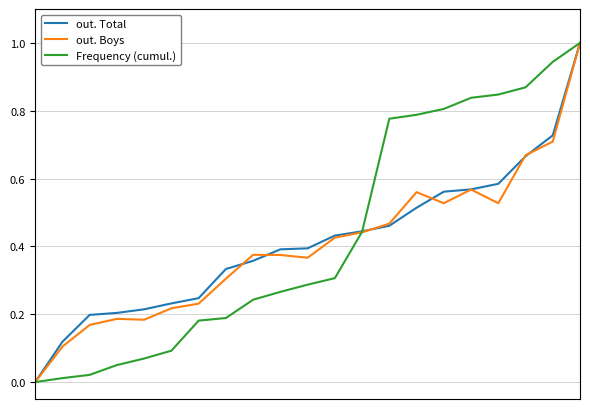

What is the greatest value displayed?

1.0